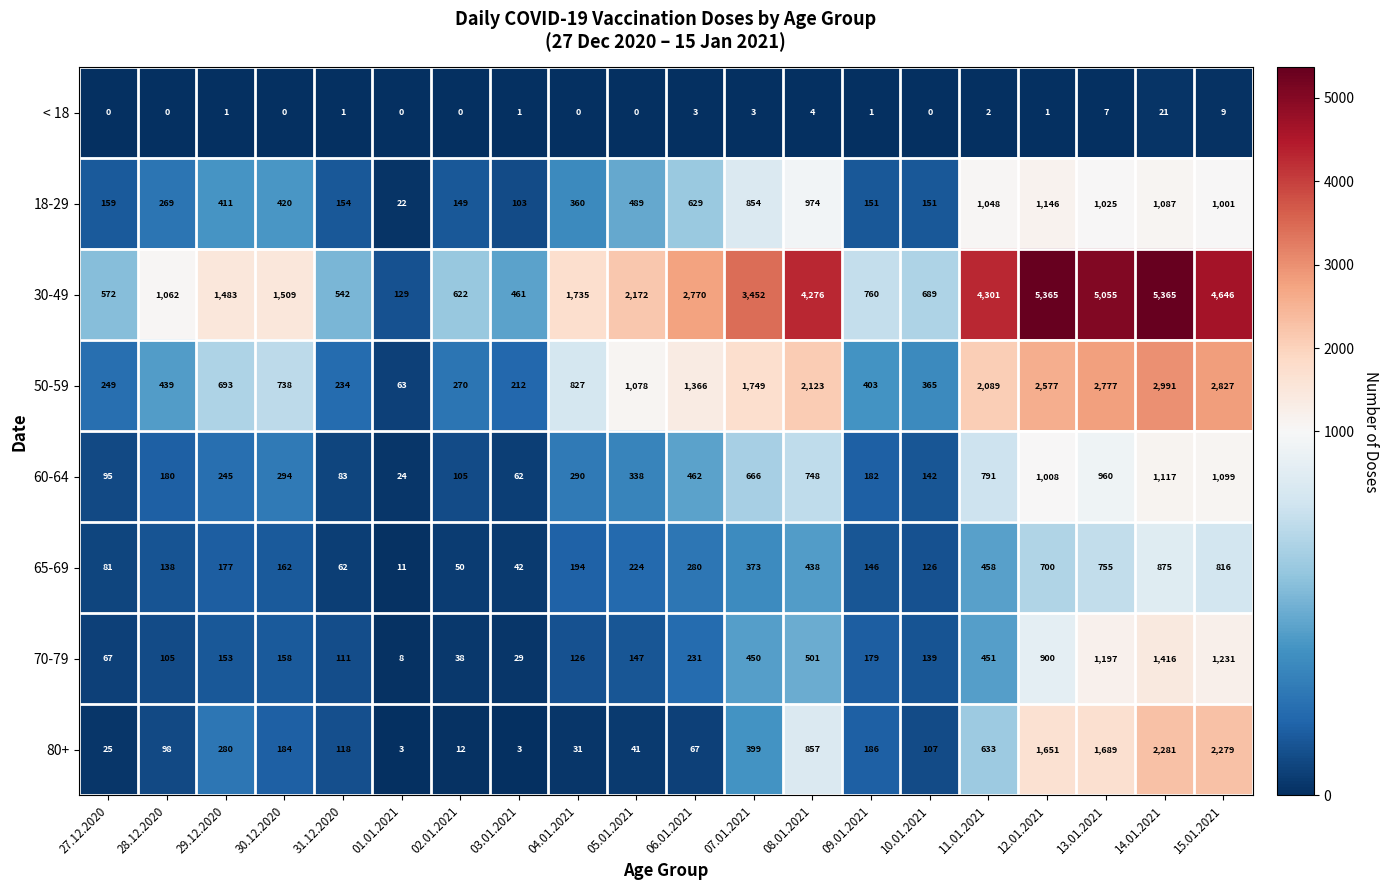

Which series has the largest total across all categories?

30-49